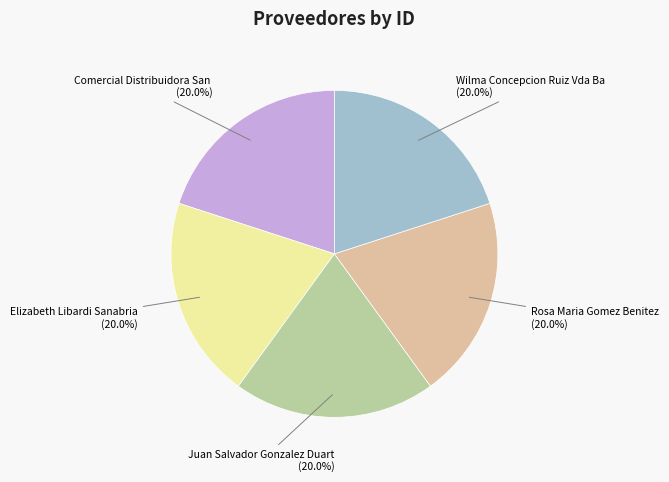

Combined, do Wilma Concepcion Ruiz Vda Ba and Juan Salvador Gonzalez Duart account for over 50%?

No